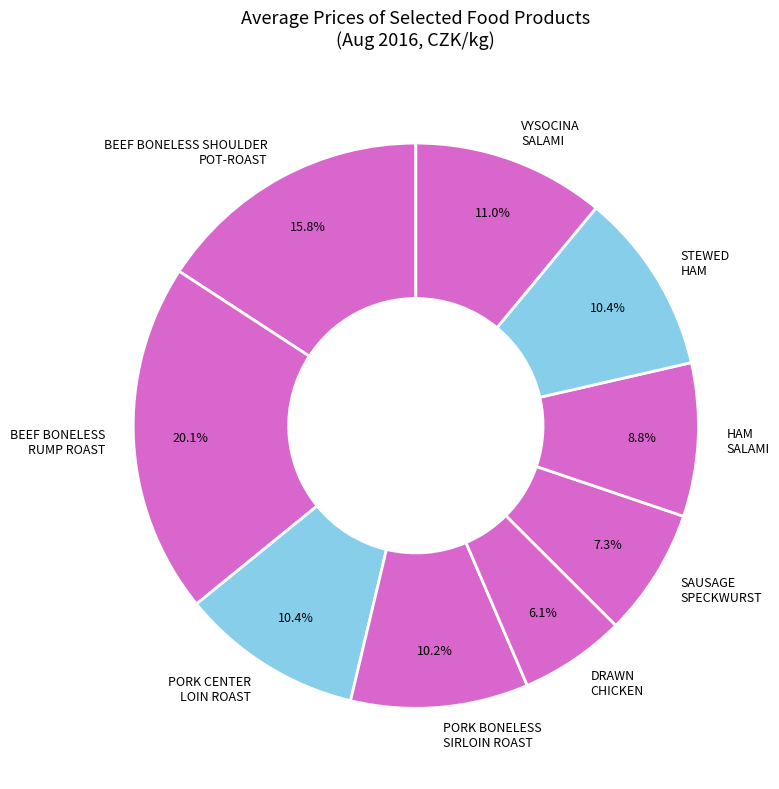

To the nearest percent, what is the combined percentage of BEEF BONELESS RUMP ROAST and PORK BONELESS SIRLOIN ROAST?

30%